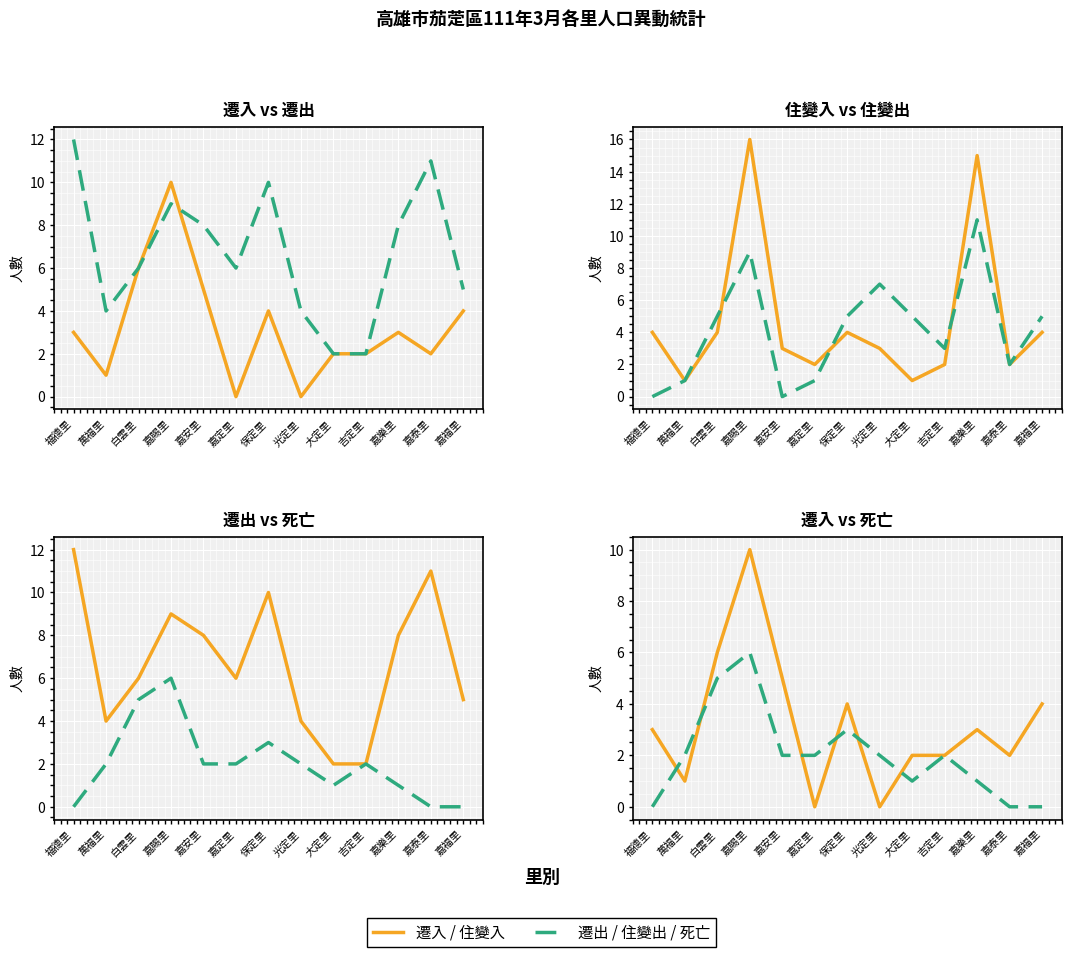

How many data points in 遷出 are less than 6?

5